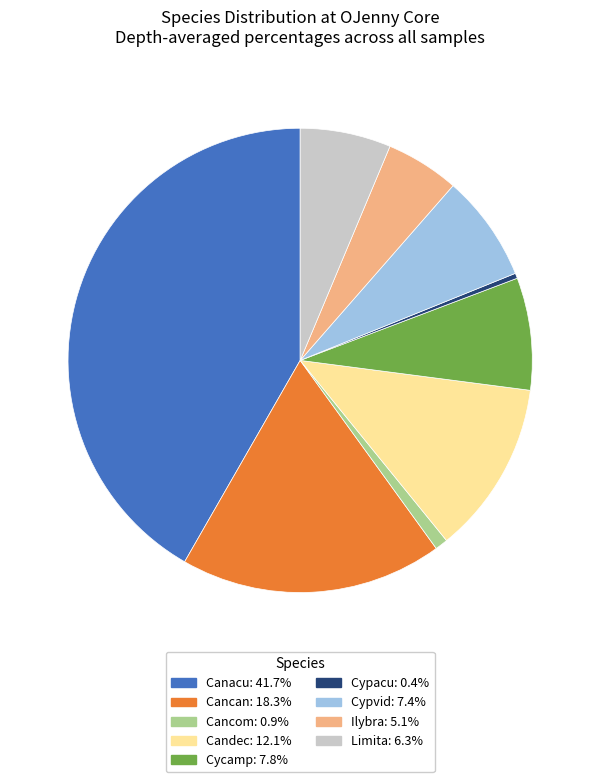

How many slices are in this pie chart?

9